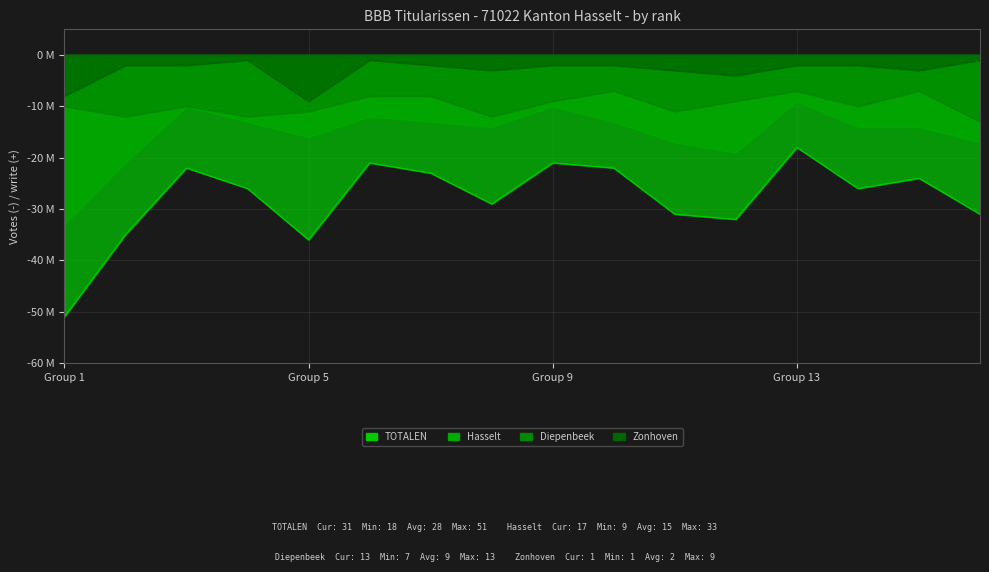

Reading left to right, list all the values displayed in this chart.

TOTALEN: -51	-35	-22	-26	-36	-21	-23	-29	-21	-22	-31	-32	-18	-26	-24	-31
Hasselt: -33	-21	-10	-13	-16	-12	-13	-14	-10	-13	-17	-19	-9	-14	-14	-17
Diepenbeek: -10	-12	-10	-12	-11	-8	-8	-12	-9	-7	-11	-9	-7	-10	-7	-13
Zonhoven: -8	-2	-2	-1	-9	-1	-2	-3	-2	-2	-3	-4	-2	-2	-3	-1